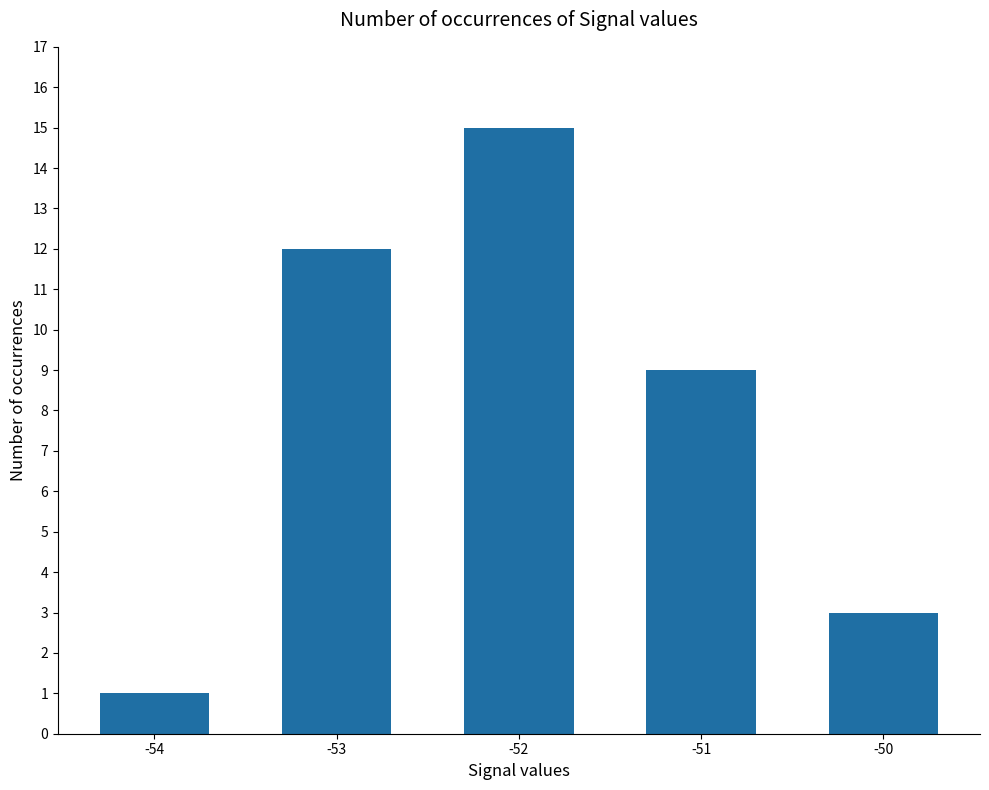

Rank the categories by value from lowest to highest.

-54, -50, -51, -53, -52